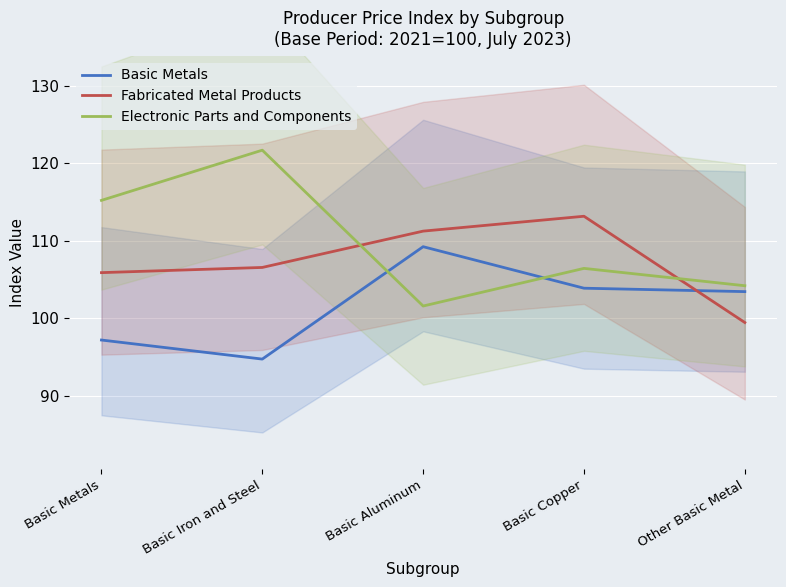

What is the difference between the highest and lowest values at Basic Iron and Steel?

27.0